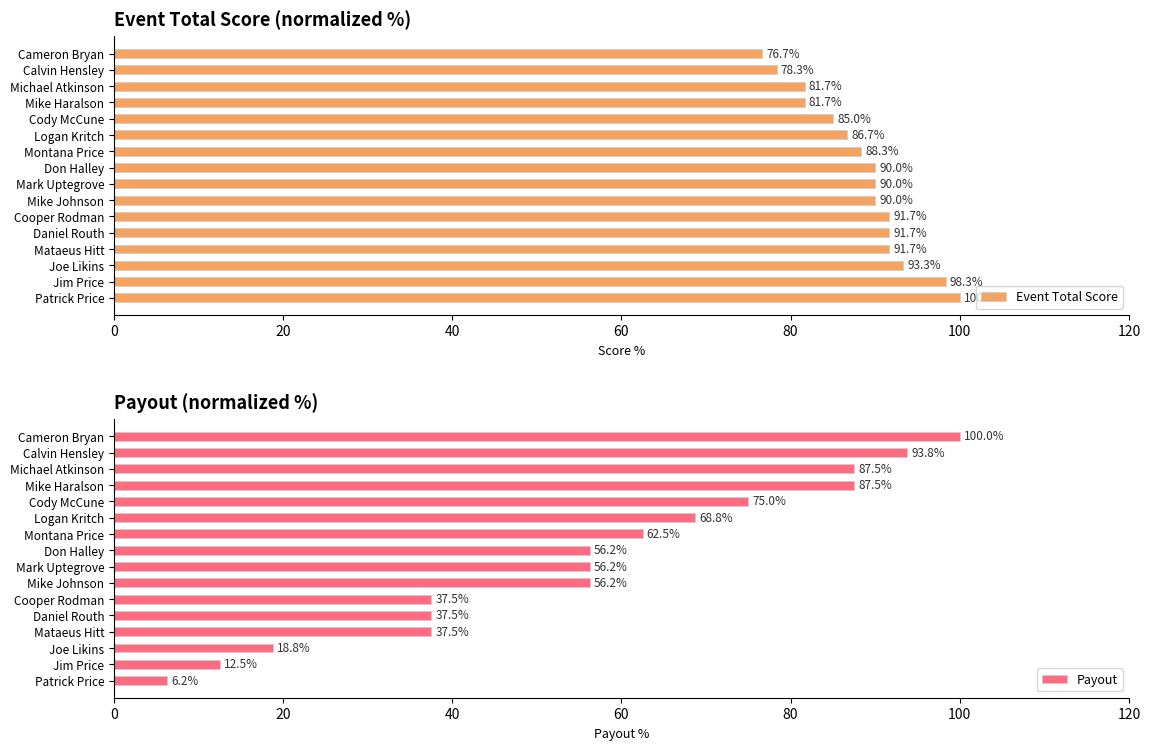

What is the average value of the Payout series?

55.9